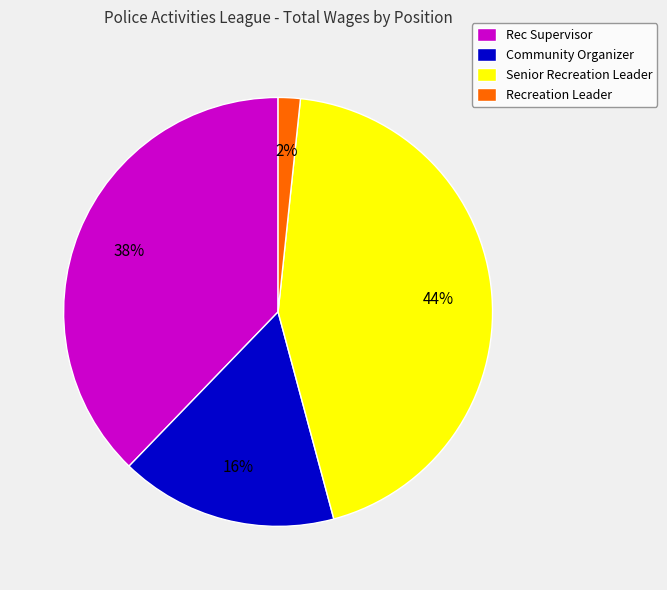

How many segments does this pie chart have?

4